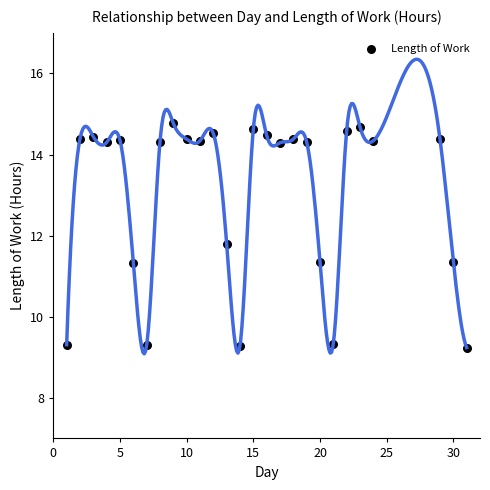

What Y value in the scatter plot is closest to 12?

11.8